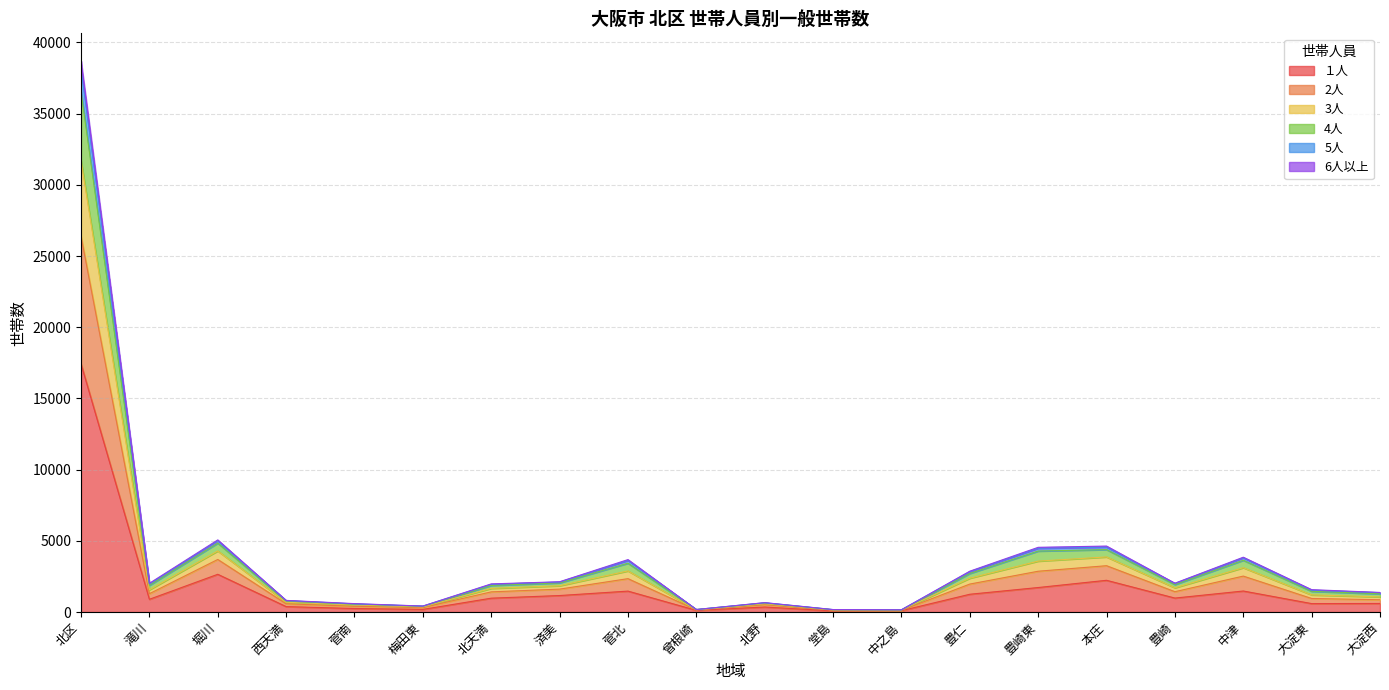

Count the number of data series in this chart.

6